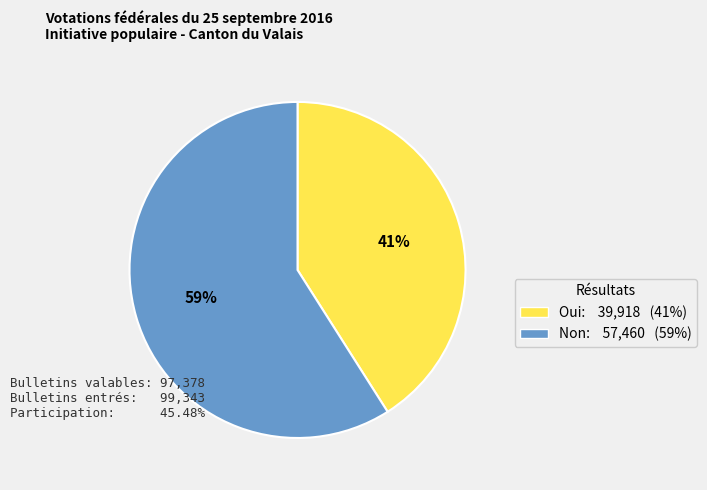

Which category has the smallest portion of the pie?

Oui